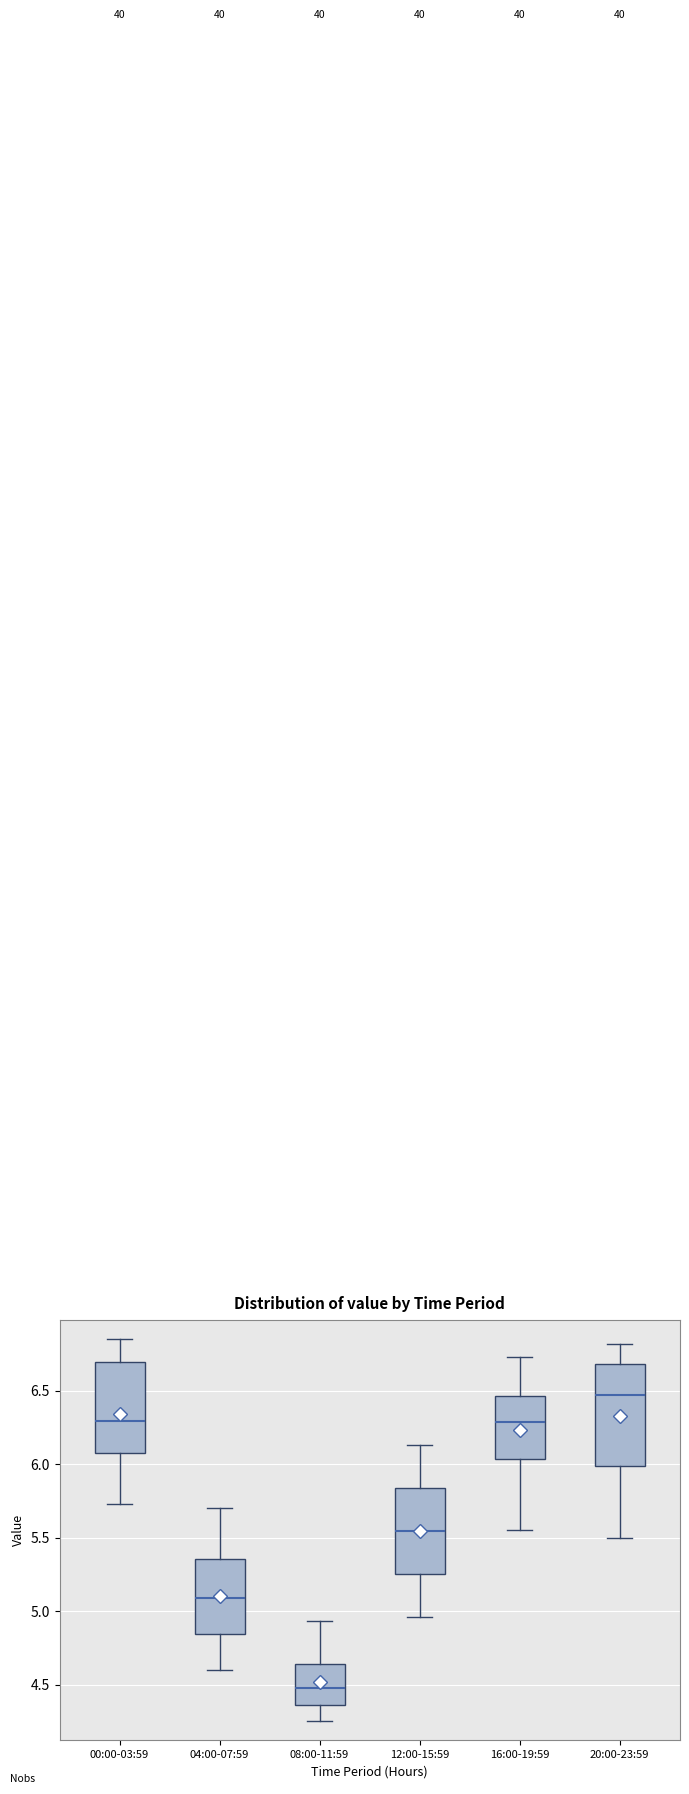

Where is the upper edge of the box for 12:00-15:59 on the y-axis? The values are not printed on the chart, so give them approximately, as read against the axis.

5.85